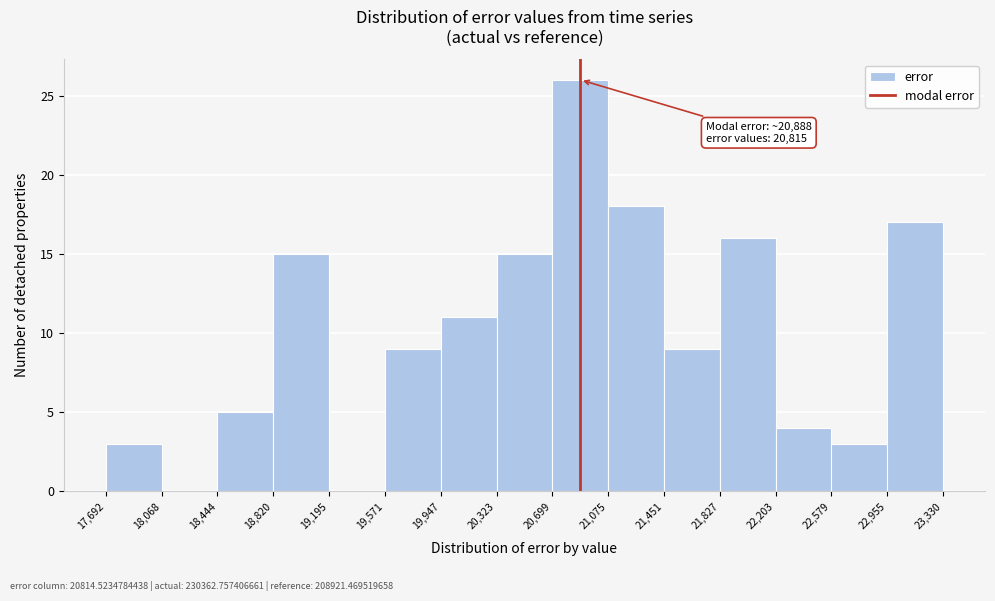

Which range on the x-axis has the tallest bar?

20,699 to 21,075